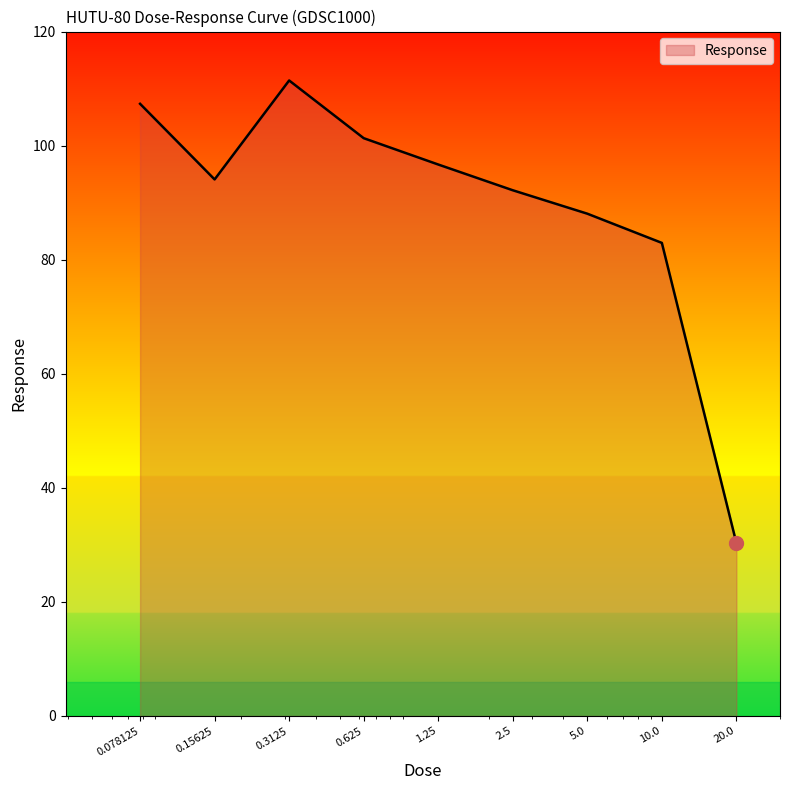

What is the greatest value displayed?

111.4